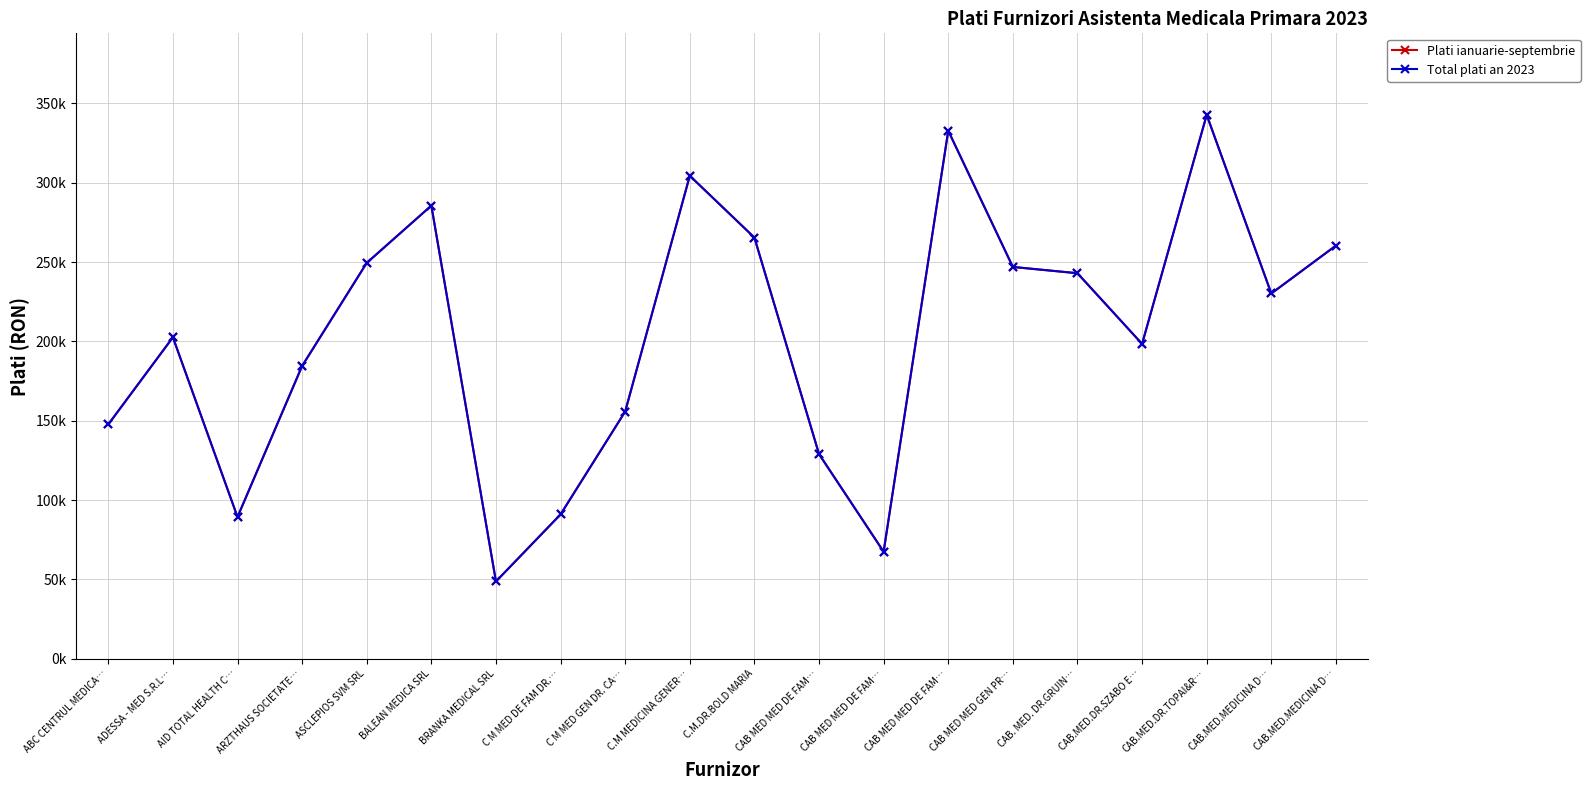

Is this an area chart (filled region under the line)?

No